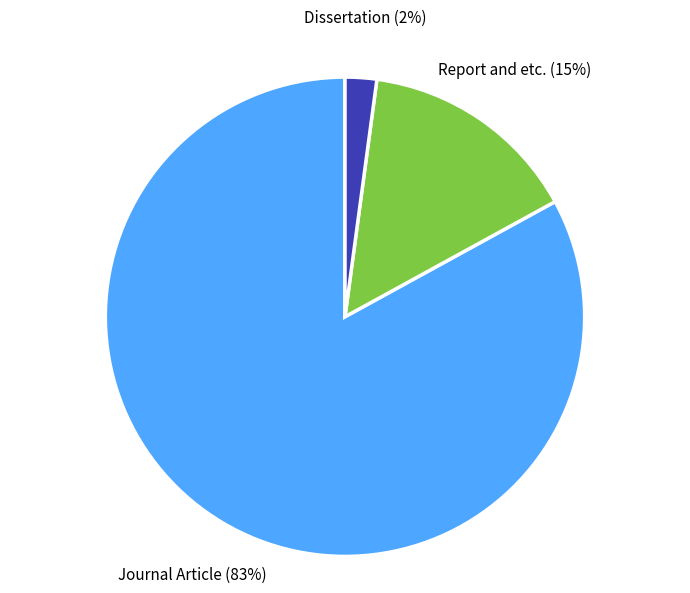

Rank the categories by value from highest to lowest.

Journal Article, Report and etc., Dissertation